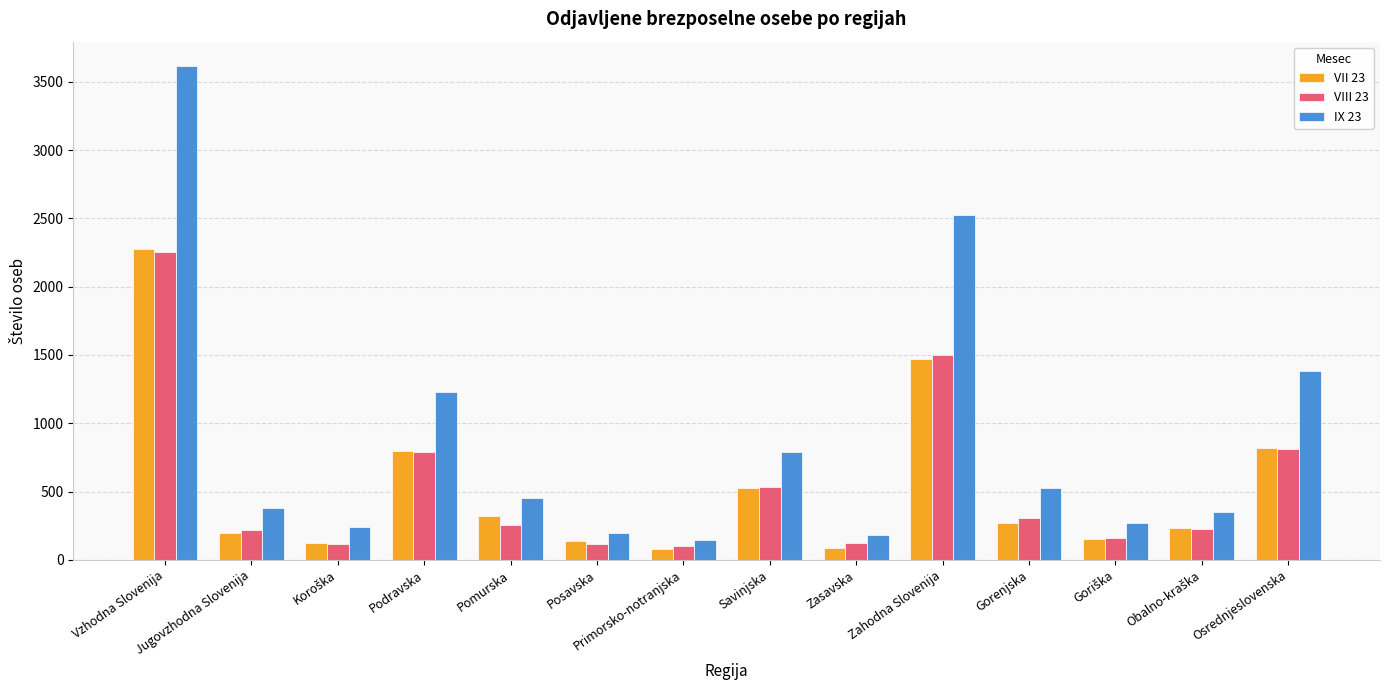

How many groups of bars are there?

14